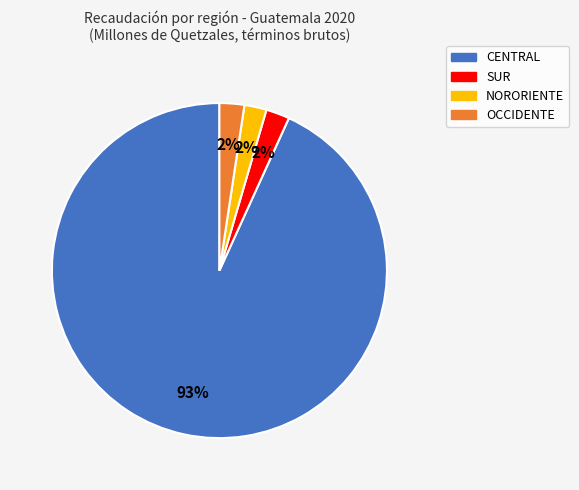

What is the majority slice?

CENTRAL